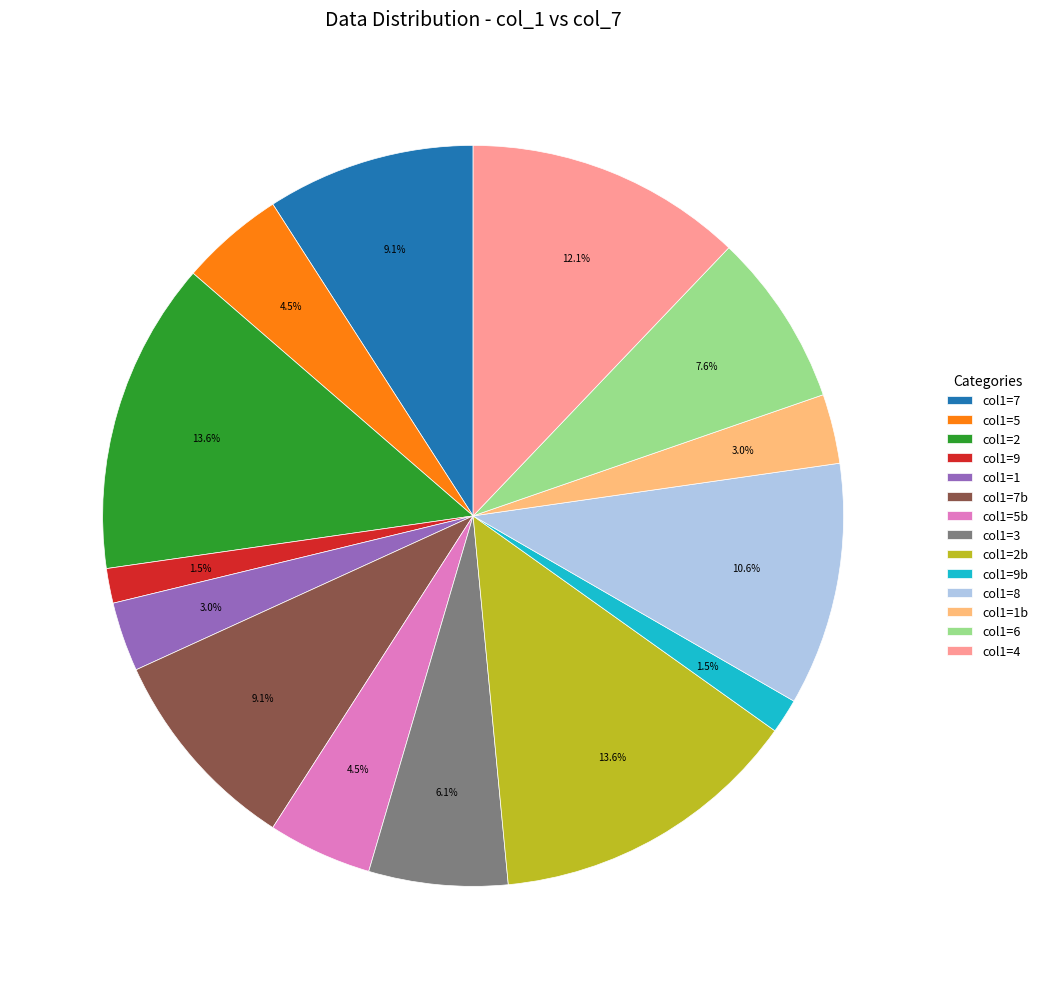

Which has a higher value, col1=9b or col1=6?

col1=6